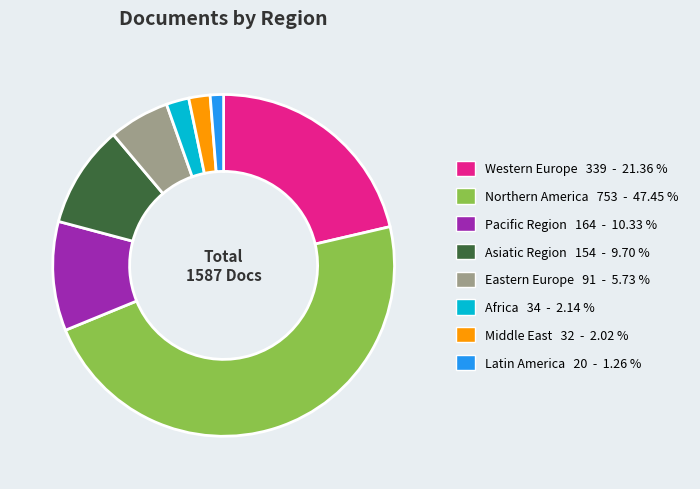

Is it true that Northern America is 47% of the pie?

True